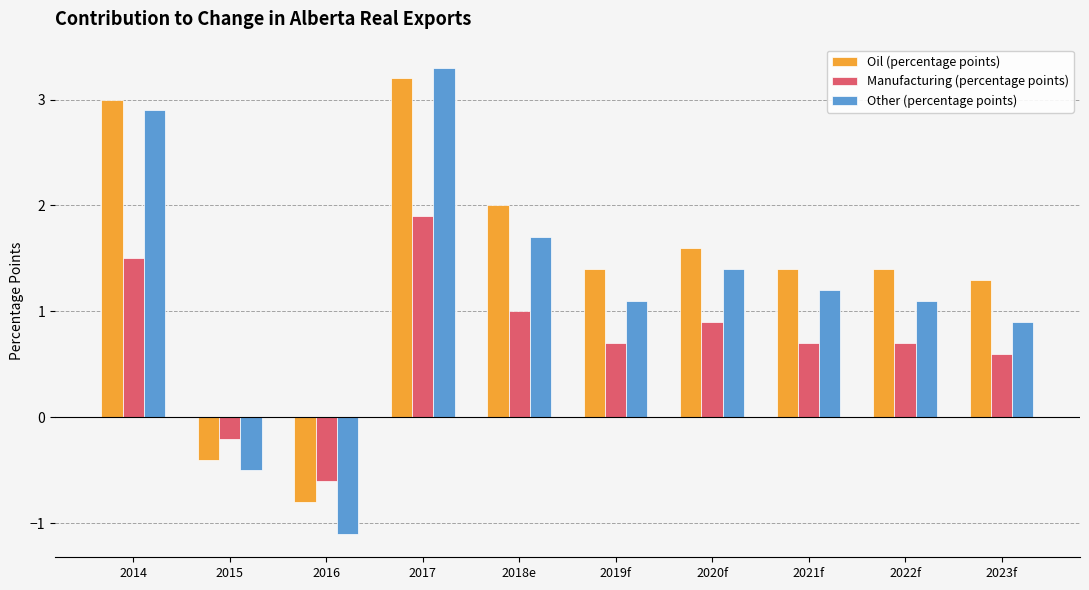

What is the label of the 4th bar from the left?

2017